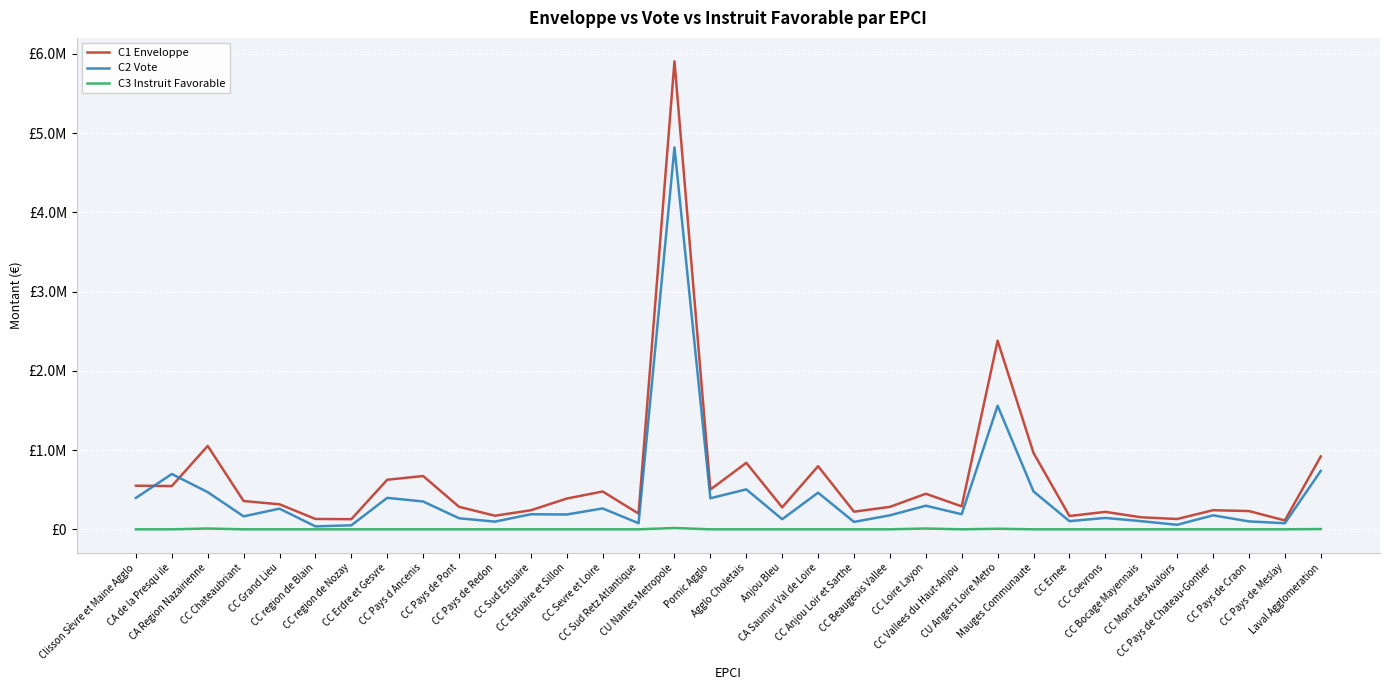

True or false: C2 Vote and C3 Instruit Favorable cross at least once.

False